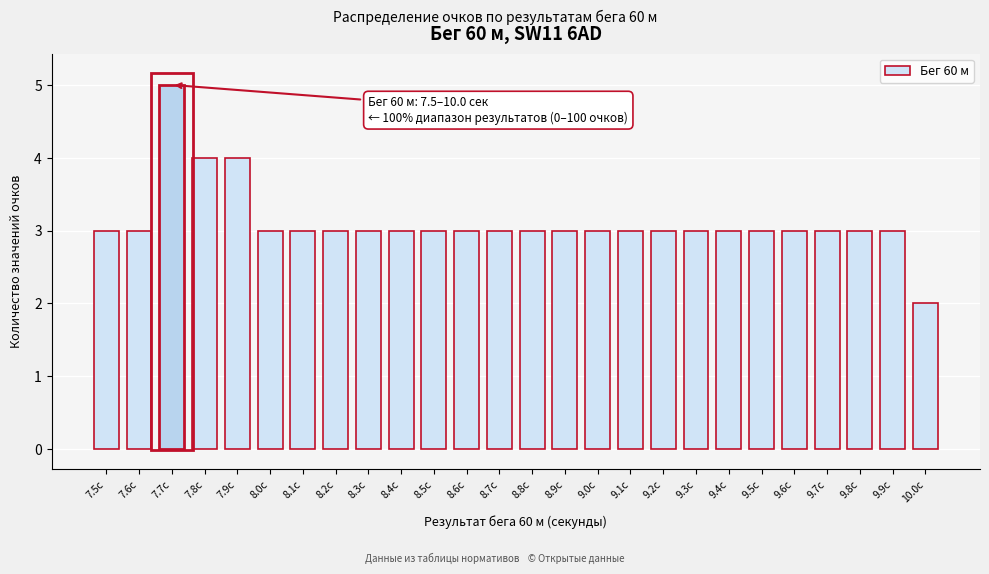

Reading left to right, transcribe all the data shown in this chart.

7.5с=3	7.6с=3	7.7с=5	7.8с=4	7.9с=4	8.0с=3	8.1с=3	8.2с=3	8.3с=3	8.4с=3	8.5с=3	8.6с=3	8.7с=3	8.8с=3	8.9с=3	9.0с=3	9.1с=3	9.2с=3	9.3с=3	9.4с=3	9.5с=3	9.6с=3	9.7с=3	9.8с=3	9.9с=3	10.0с=2